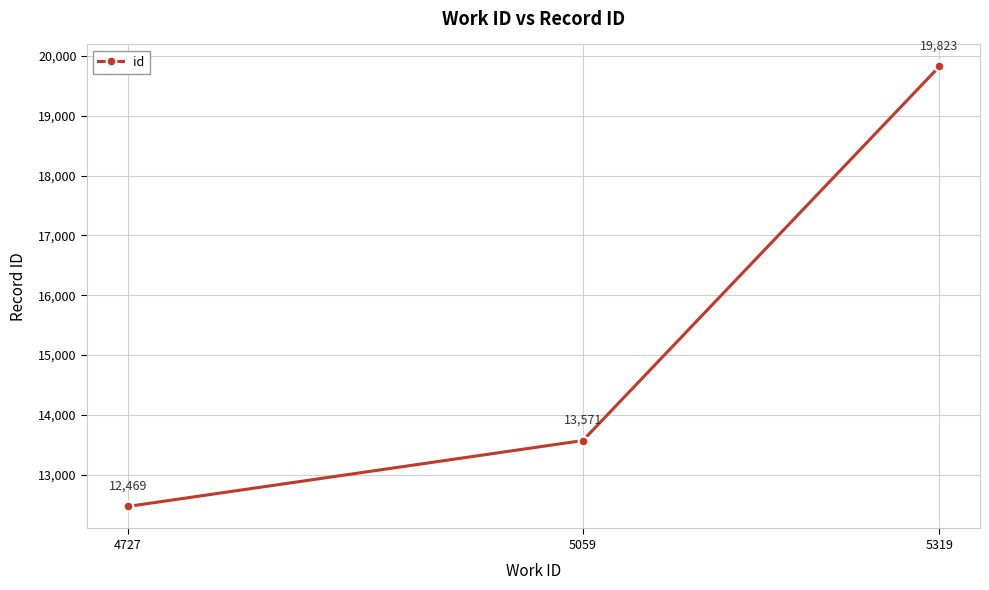

Which has a higher value, 5319 or 5059?

5319